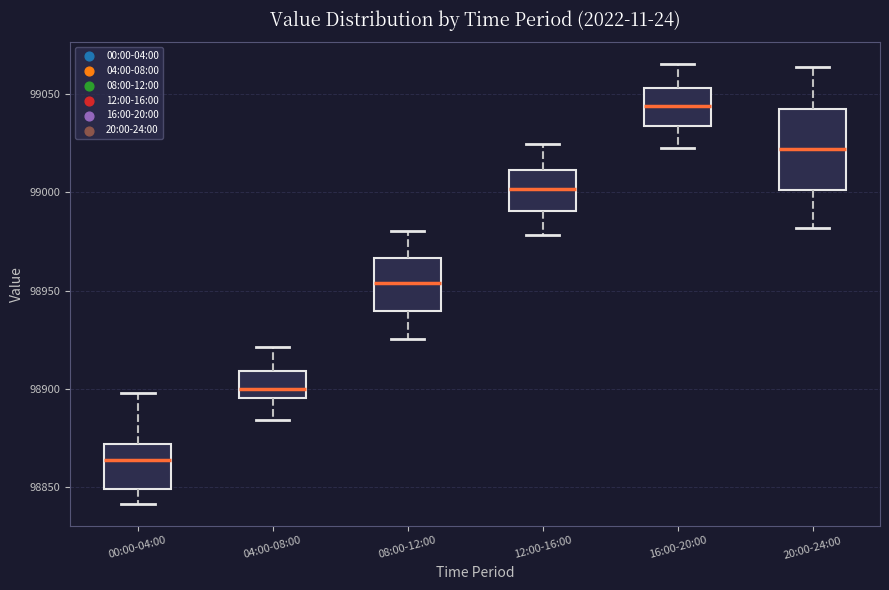

Which box has the lowest median line?

00:00-04:00